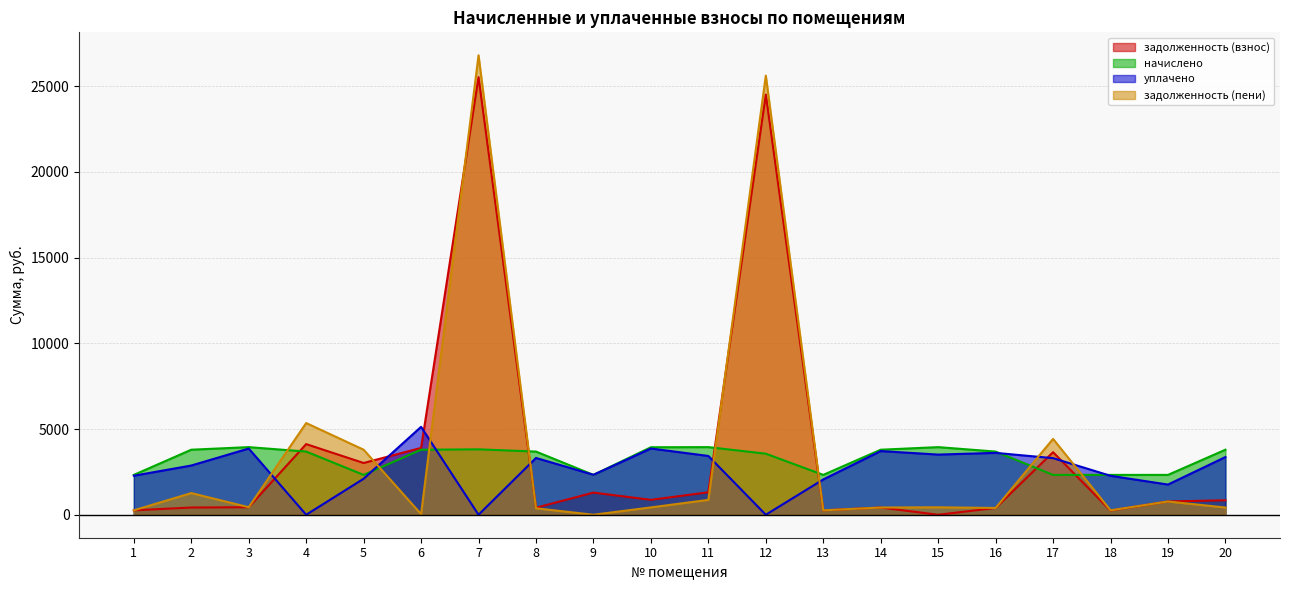

What is the difference between the maximum and second lowest values in the задолженность (взнос) series?

25290.5